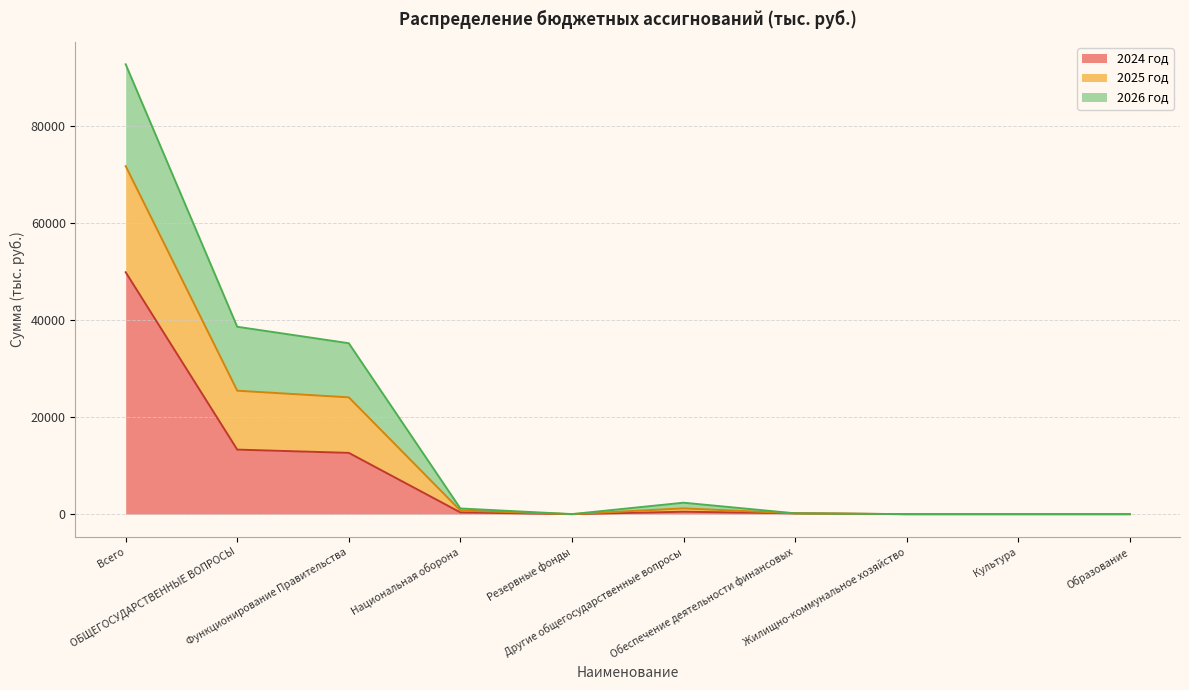

What is the difference between the maximum and minimum values in the 2024 год series?

49913.5